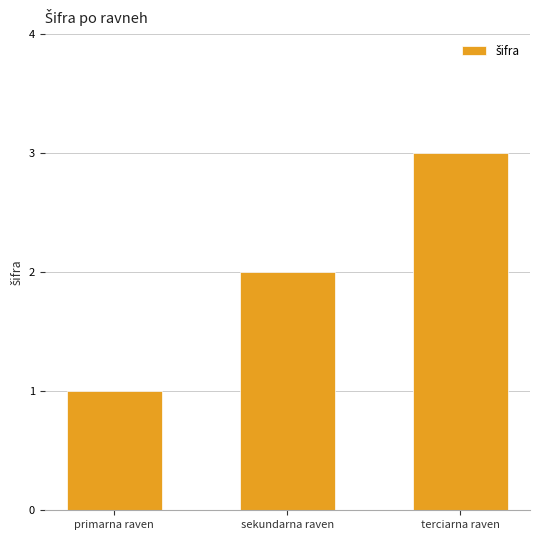

What is the change in value from primarna raven to sekundarna raven?

+1